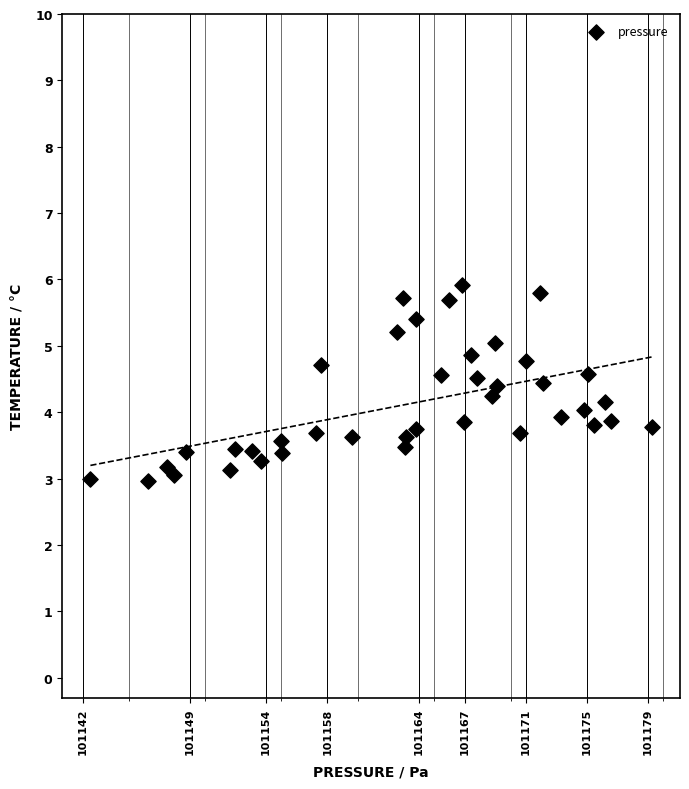

What is the range of X values (max minus min)?

36.8